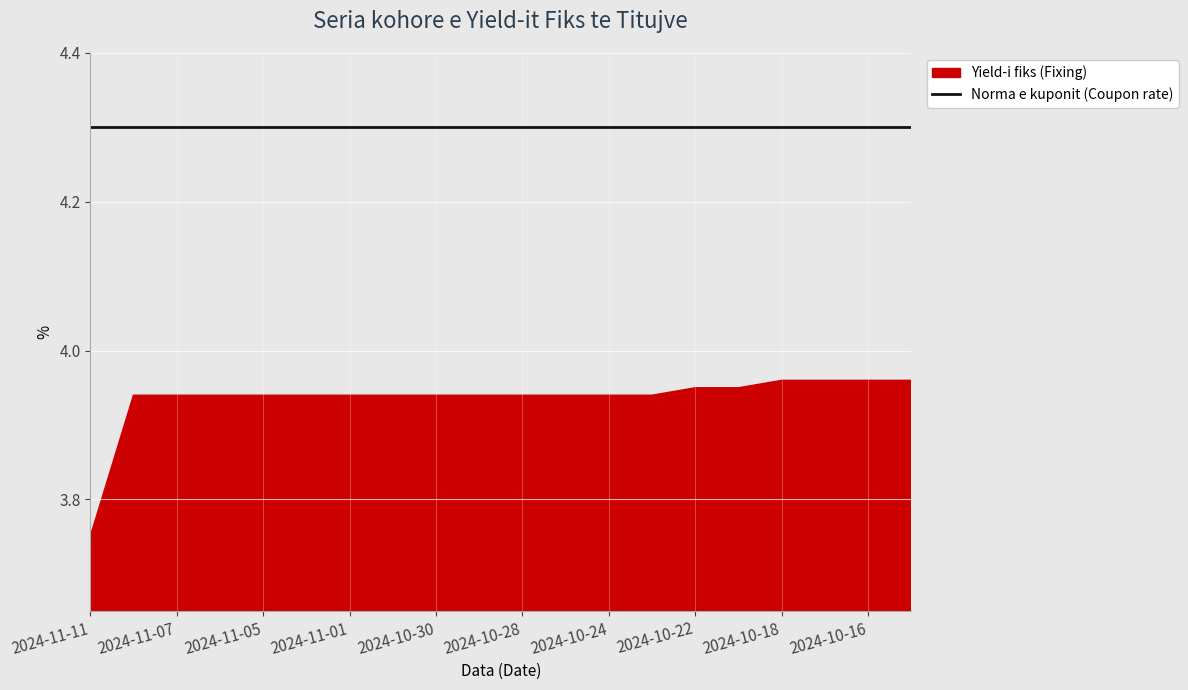

What is the maximum value shown in the chart?

4.3